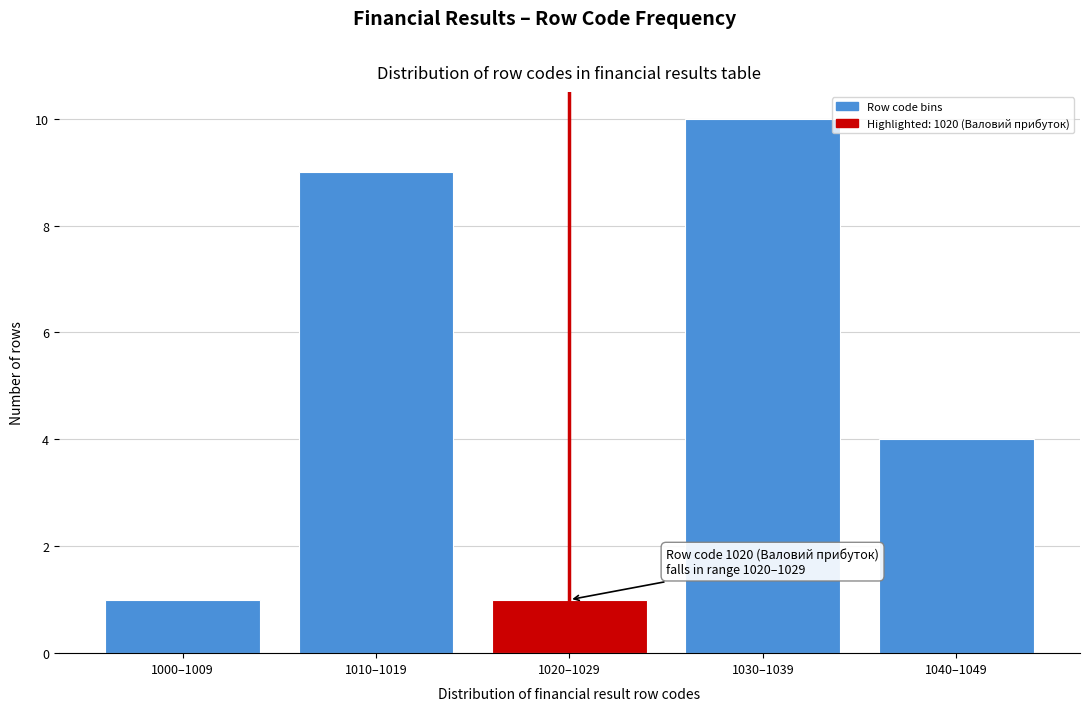

Reading right to left, what are all the values shown in this chart?

1040–1049=4	1030–1039=10	1020–1029=1	1010–1019=9	1000–1009=1